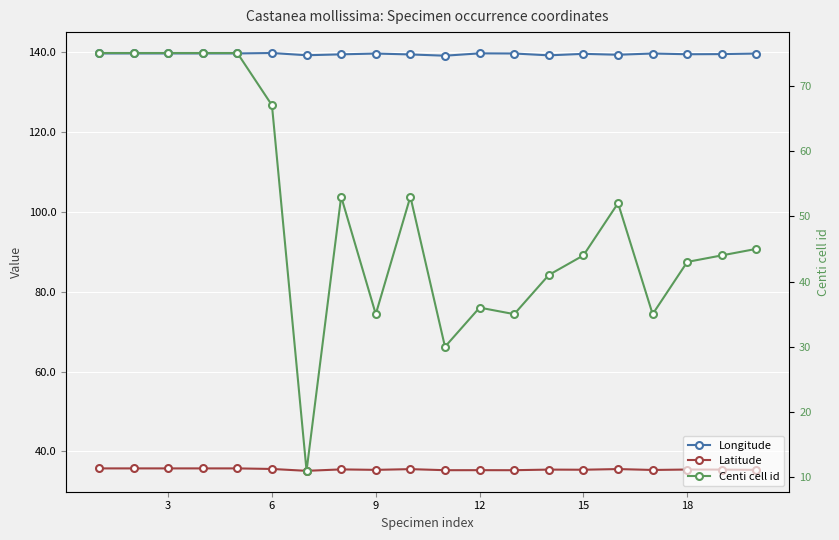

Is the value of Latitude at 9 greater than the value of Longitude at 3?

No